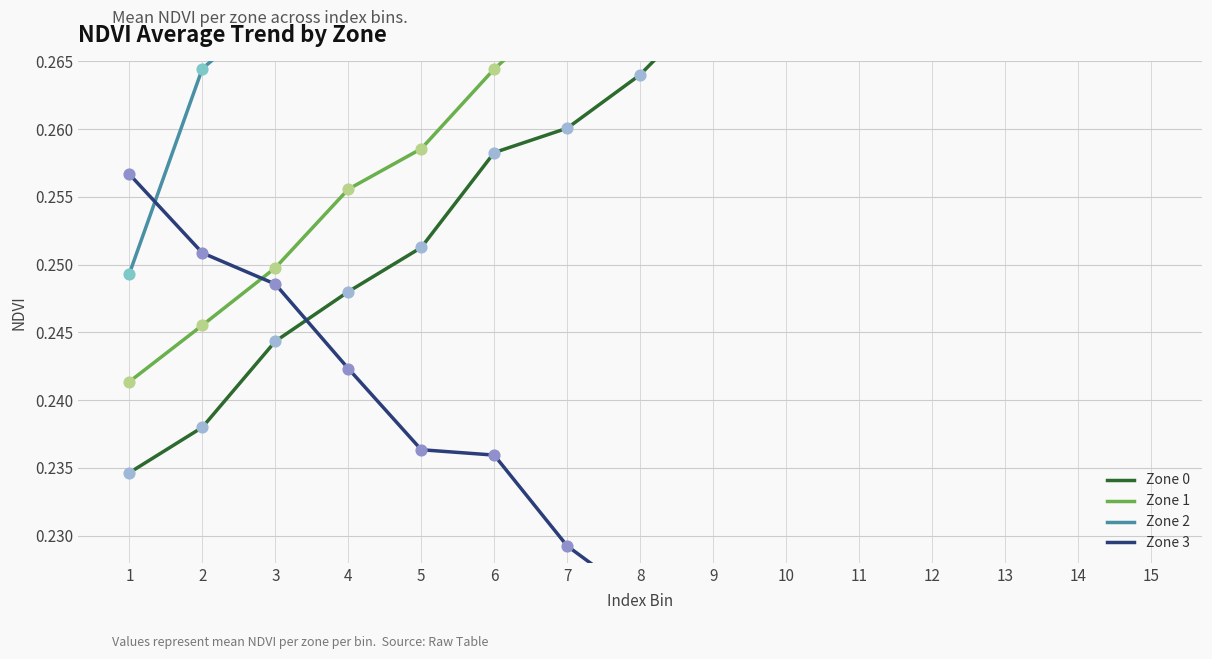

Which series has the widest spread of Y values?

Zone 2